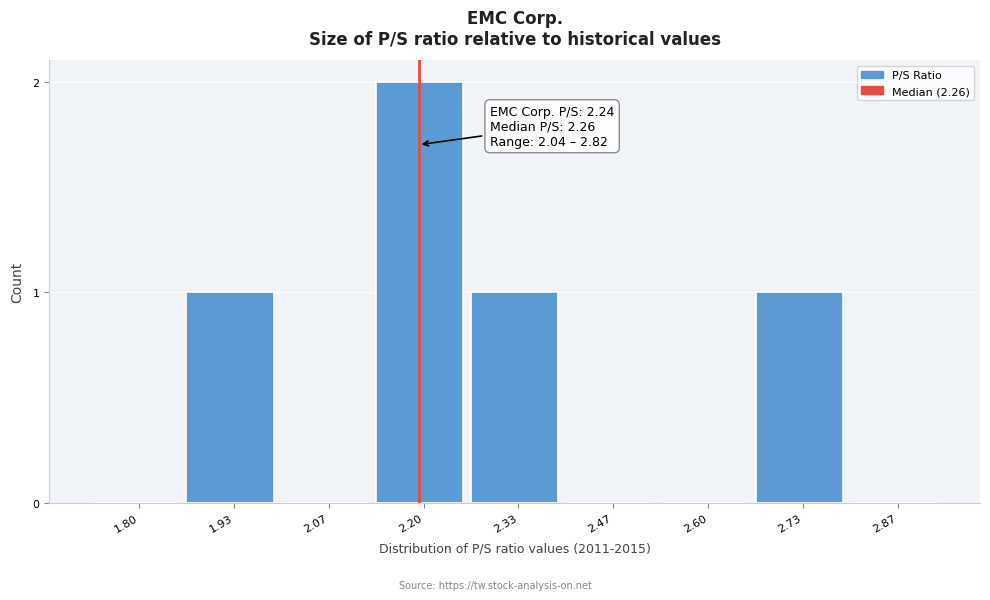

Reading left to right, what are all the values shown in this chart?

1.80=0	1.93=1	2.07=0	2.20=2	2.33=1	2.47=0	2.60=0	2.73=1	2.87=0